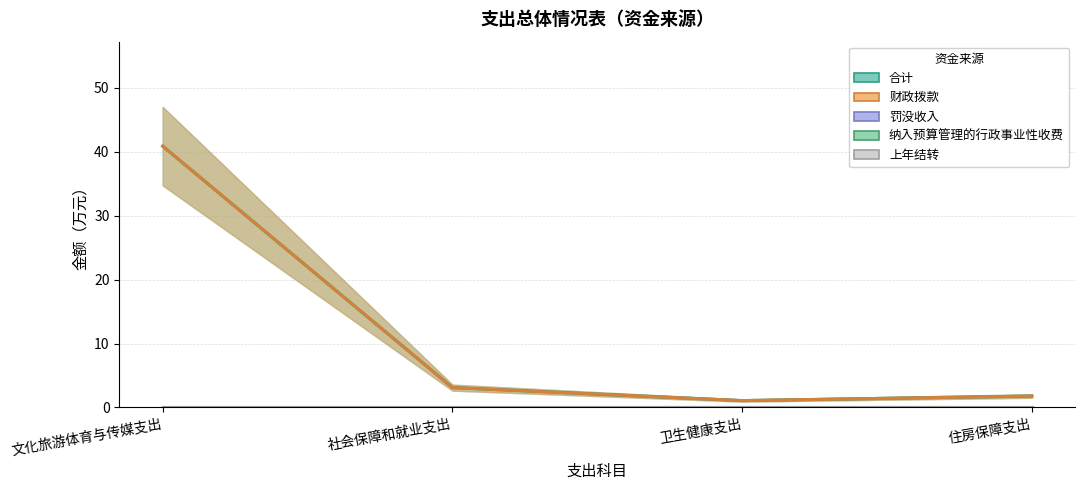

How many data points in 合计 are above 3?

2